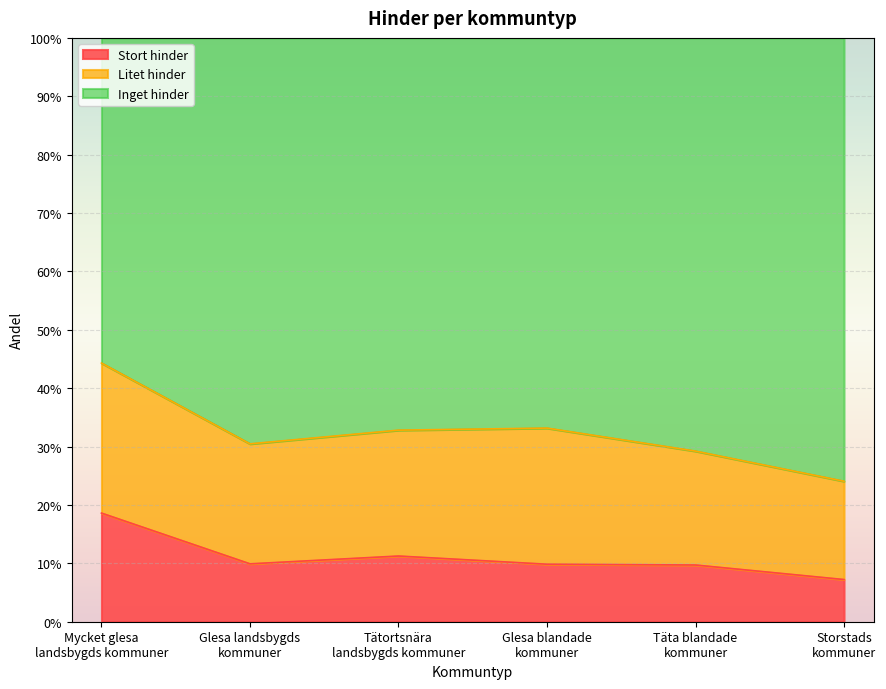

What is the approximate value of Stort hinder at Glesa landsbygds
kommuner?

0.1